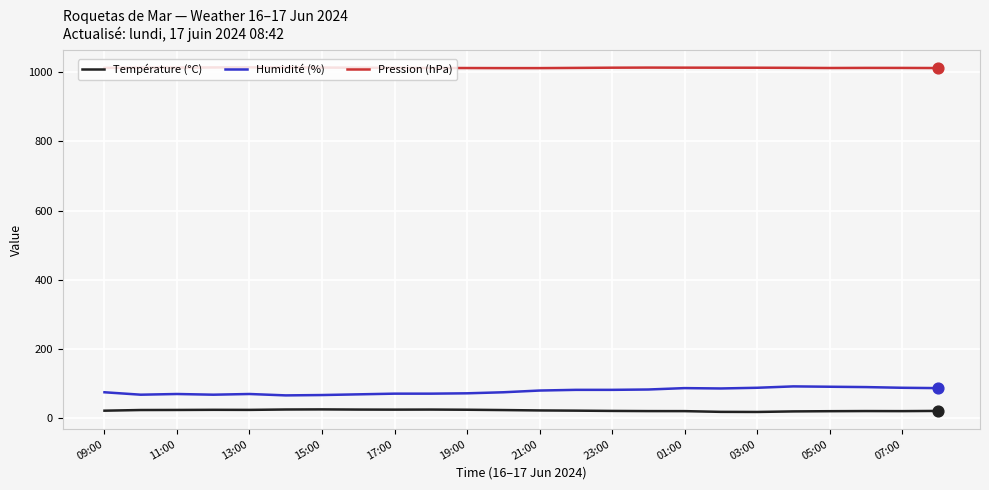

What is the greatest value displayed?

1014.1